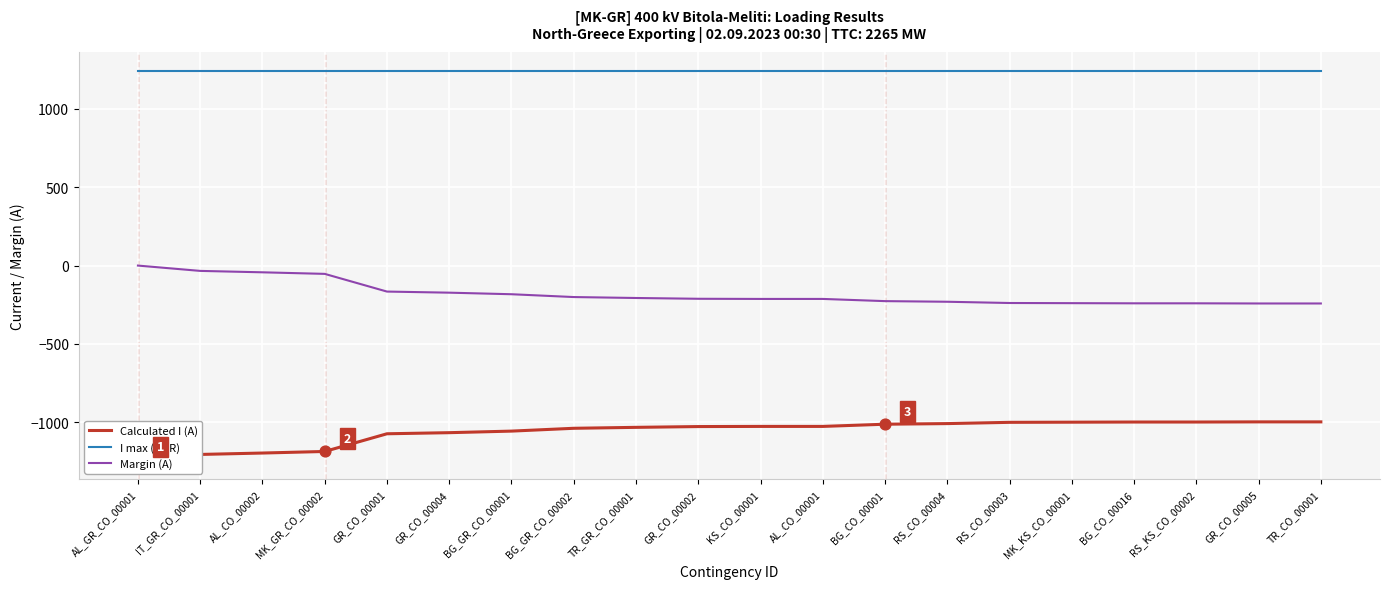

Which series has the largest total across all categories?

I max (CUR)